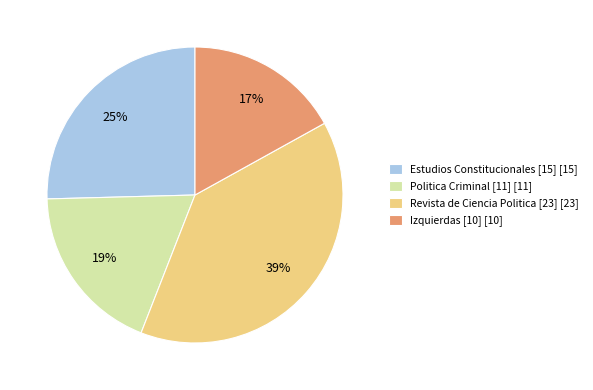

Is Politica Criminal [11] the majority of the pie?

No